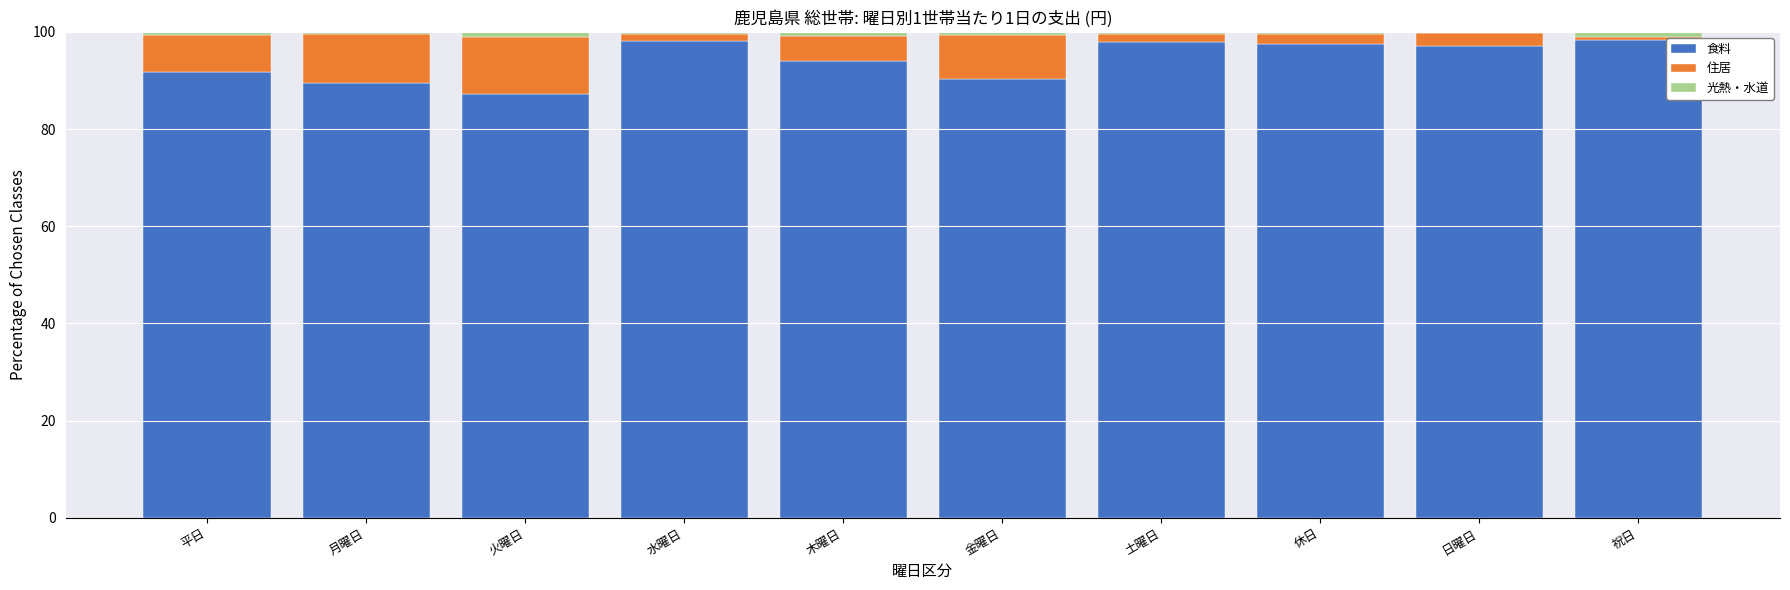

What is the sum of the 食料 values at 木曜日 and 祝日?

192.4